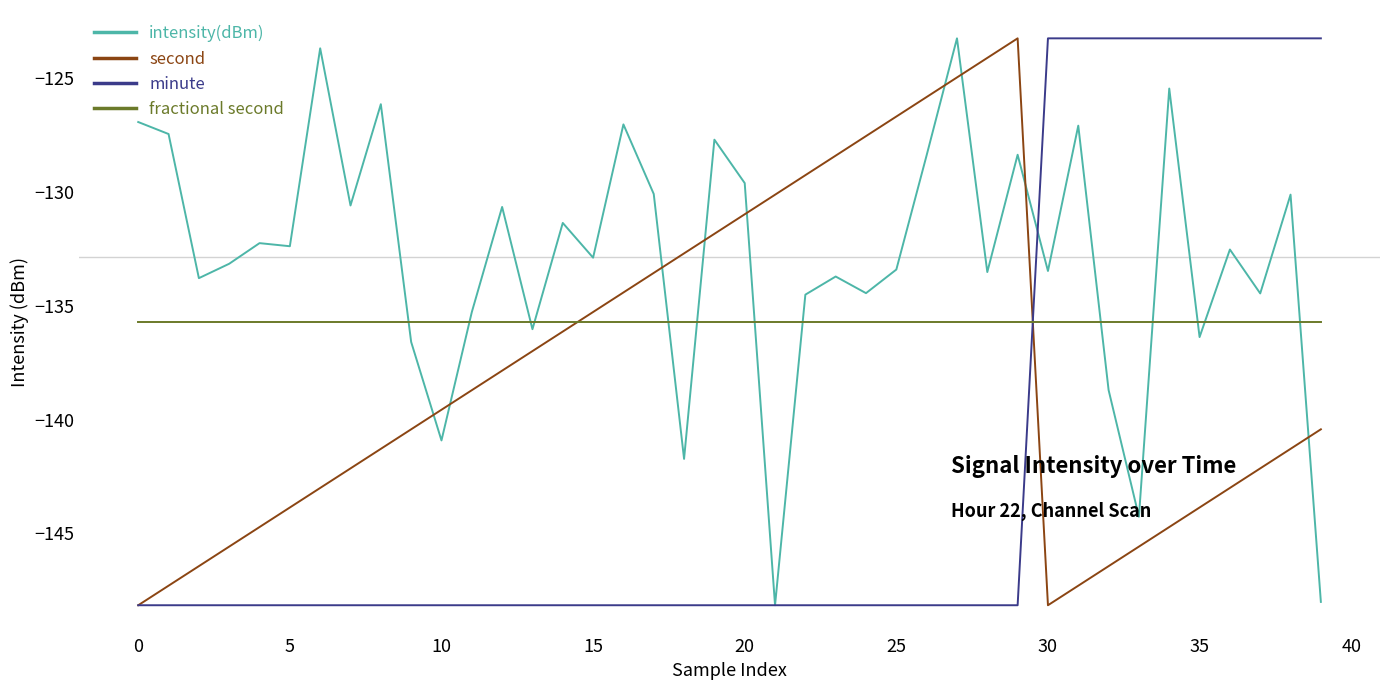

After their last crossing, which series has the higher values: intensity(dBm) or fractional second?

fractional second